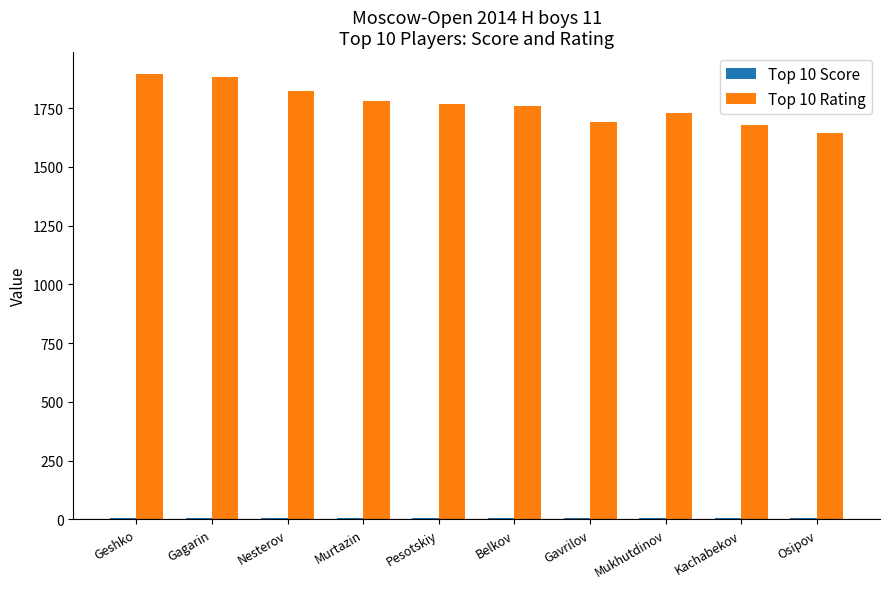

Which series has the largest total across all categories?

Top 10 Rating